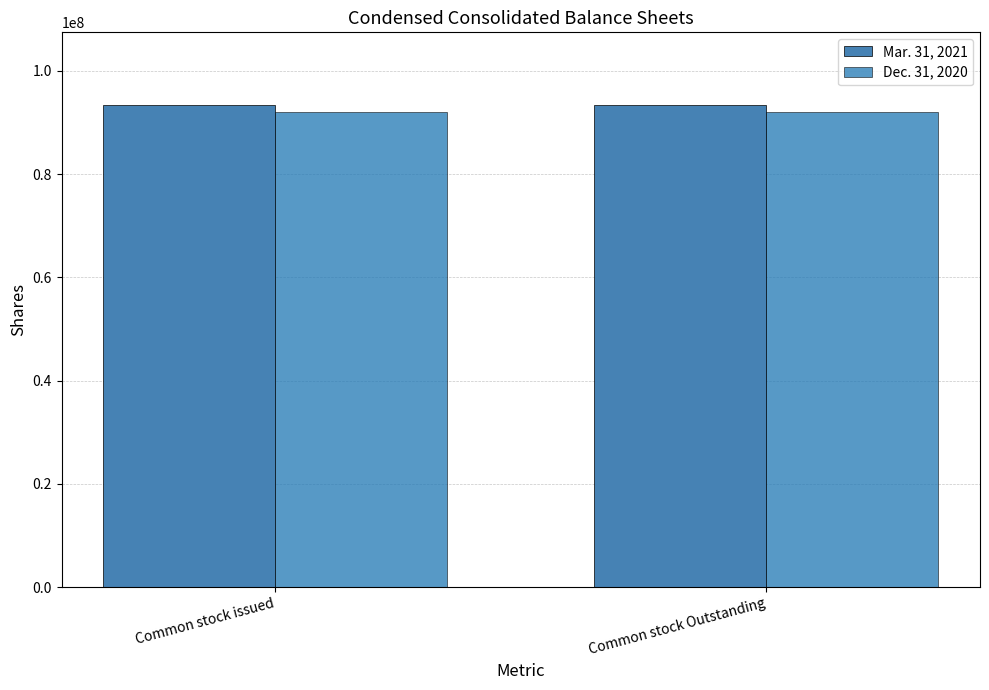

At Common stock issued, list the series in order from largest to smallest.

Mar. 31, 2021, Dec. 31, 2020